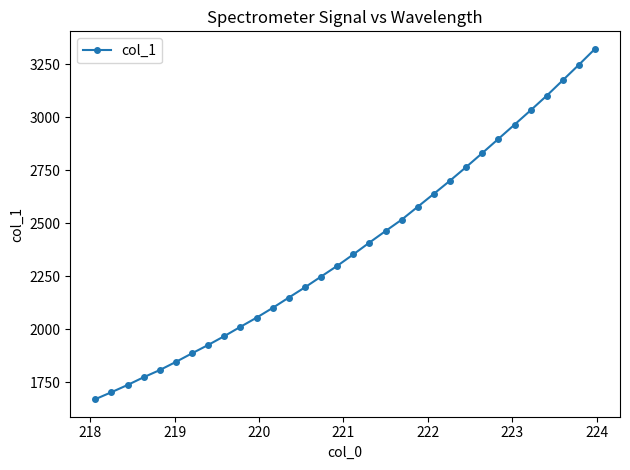

What is the average value?

2386.7